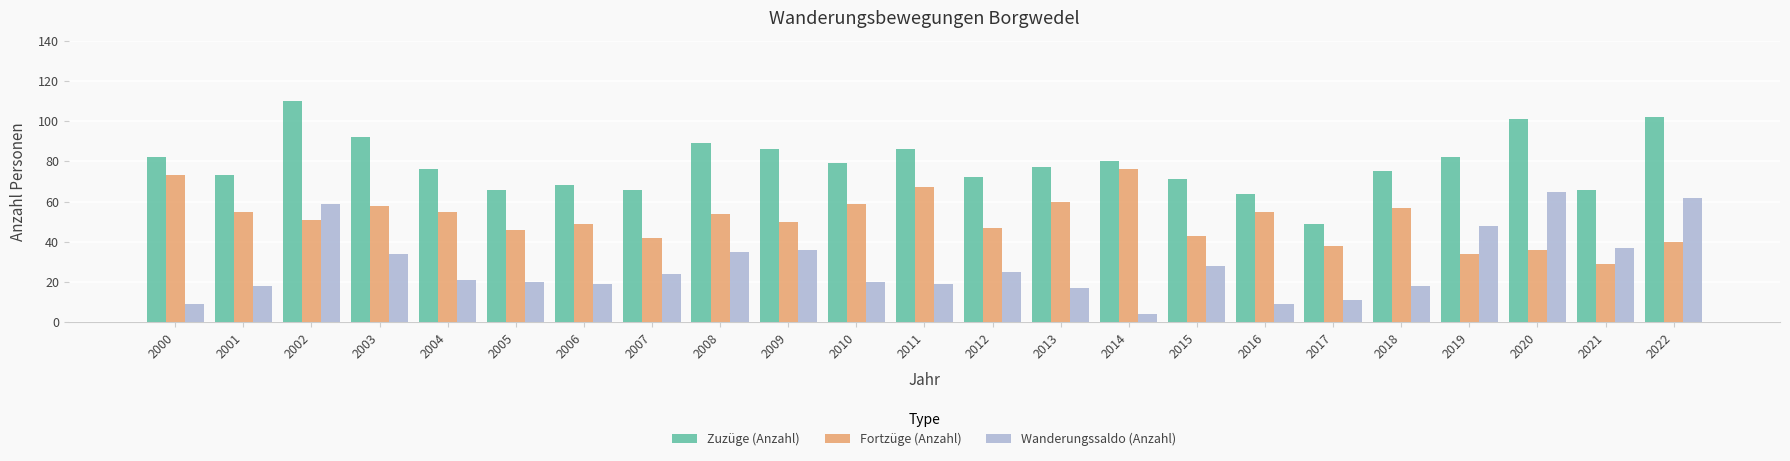

How many bars are there in total?

69